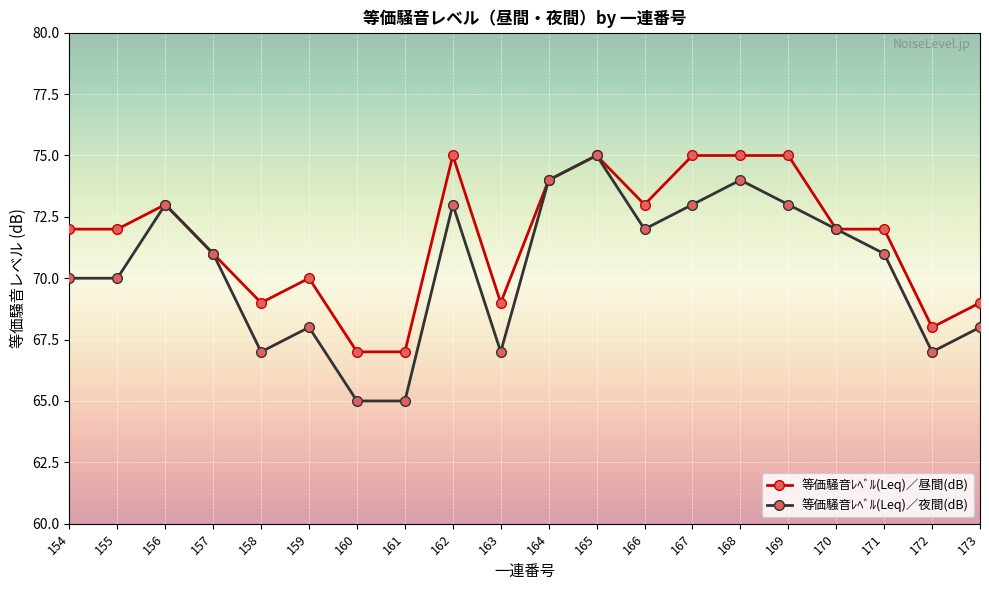

Which series has the largest range (max minus min)?

等価騒音ﾚﾍﾞﾙ(Leq)／夜間(dB)